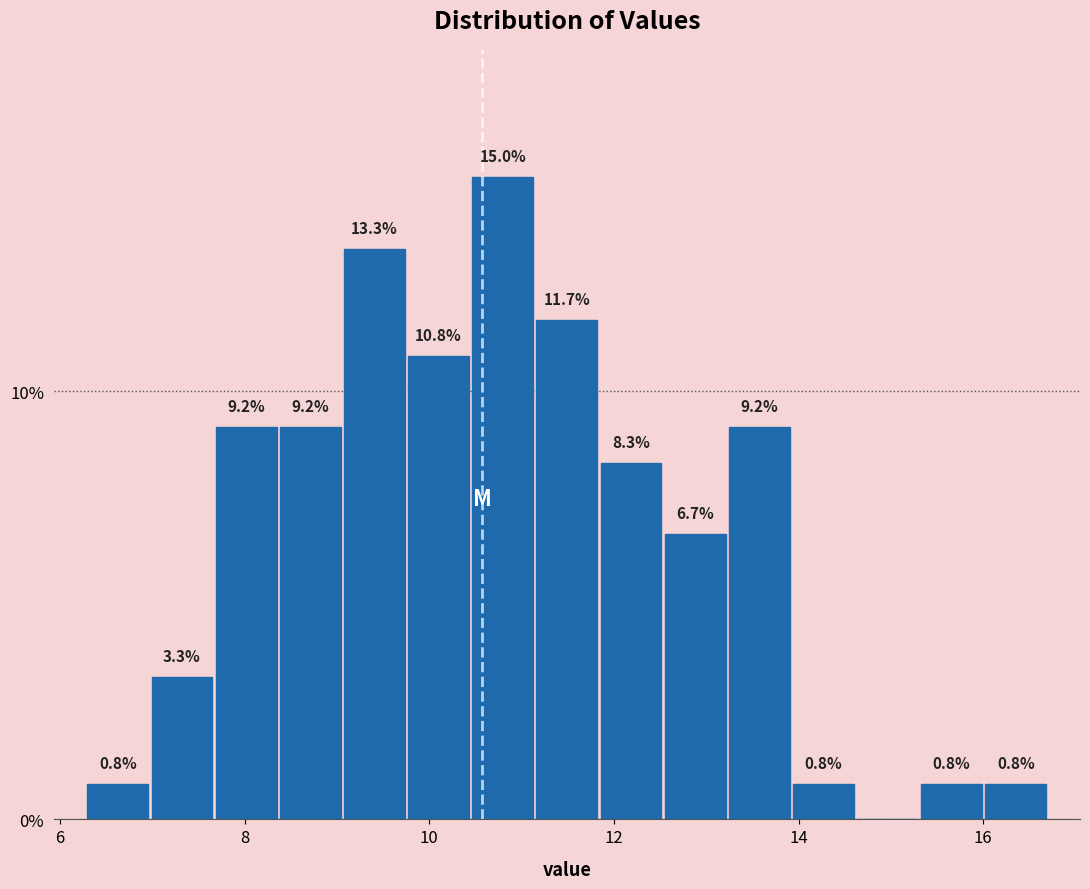

Read against the x-axis, roughly where is the centre of the tallest bar?

10.8